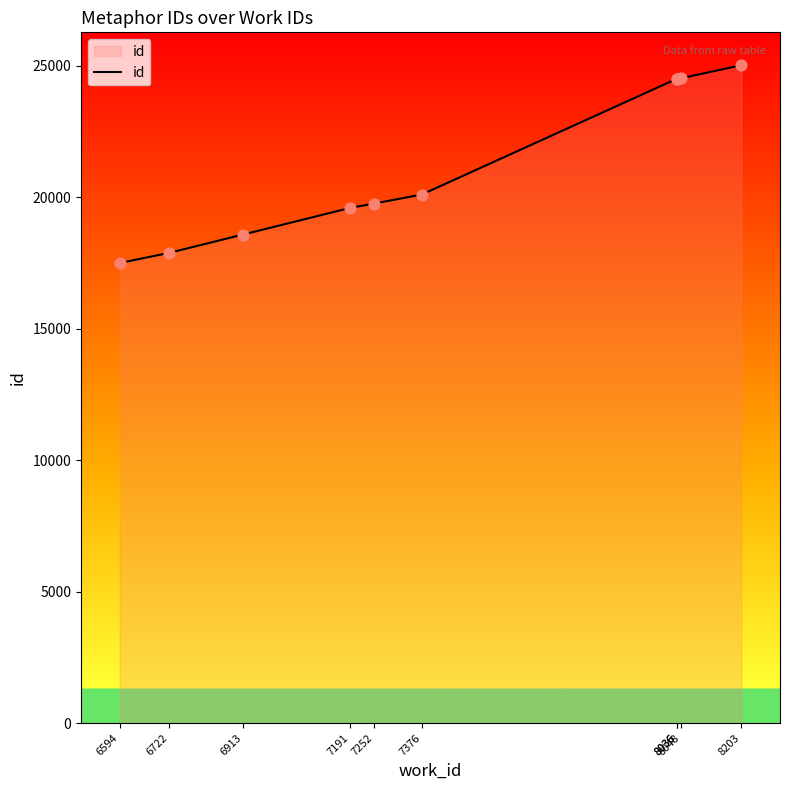

Between 8048 and 6913, which is larger?

8048